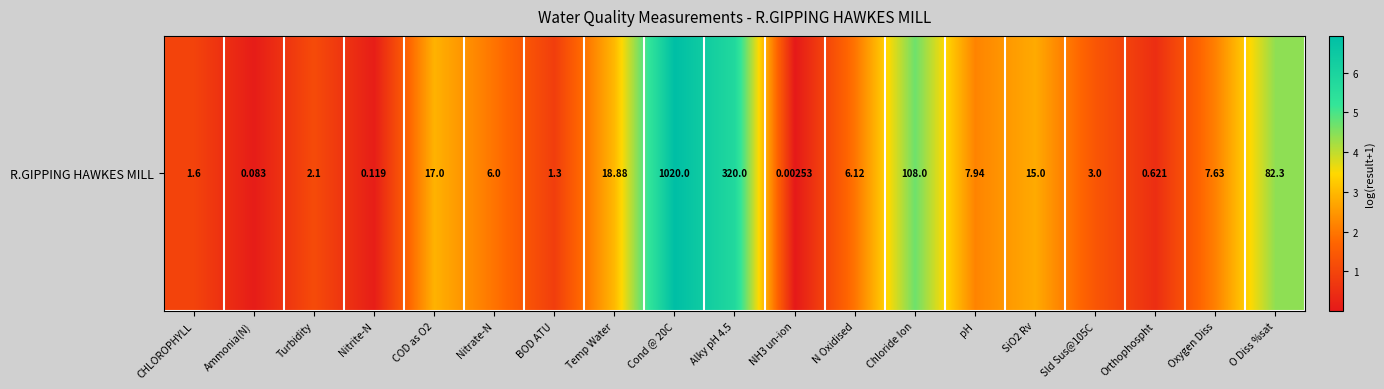

The value at Oxygen Diss is 2.2. True or false?

True